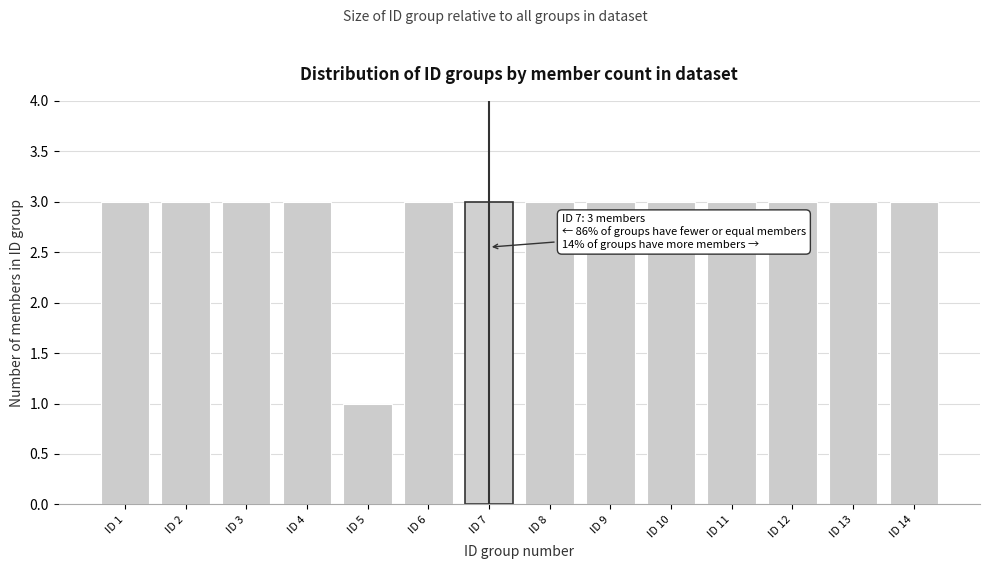

Reading left to right, extract all data points from this chart.

3	3	3	3	1	3	3	3	3	3	3	3	3	3